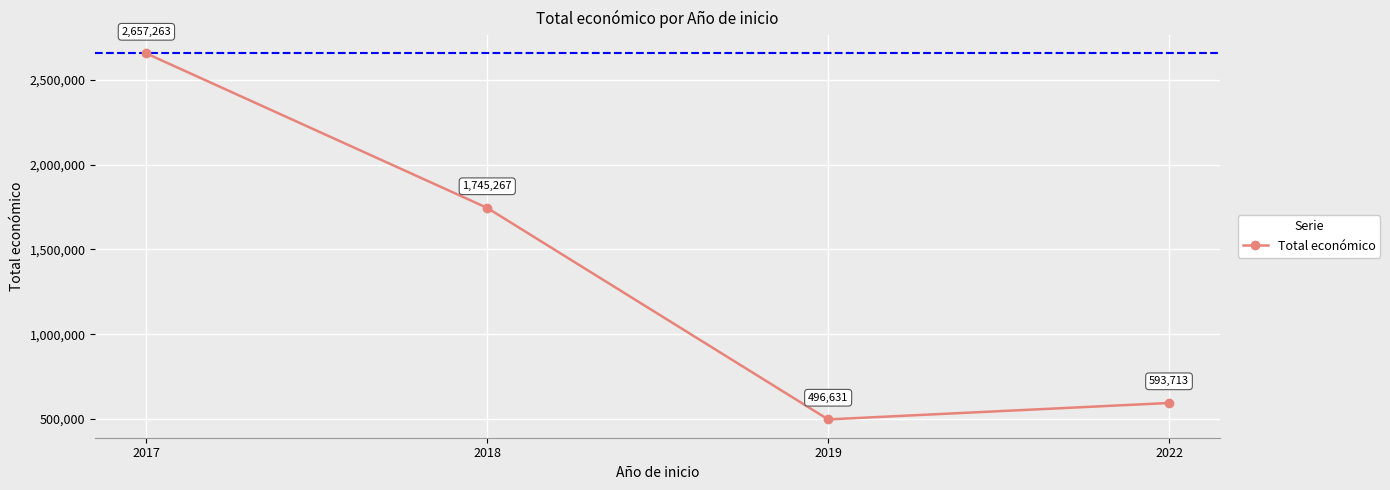

How many points are lower than both their immediate neighbors (excluding endpoints)?

1